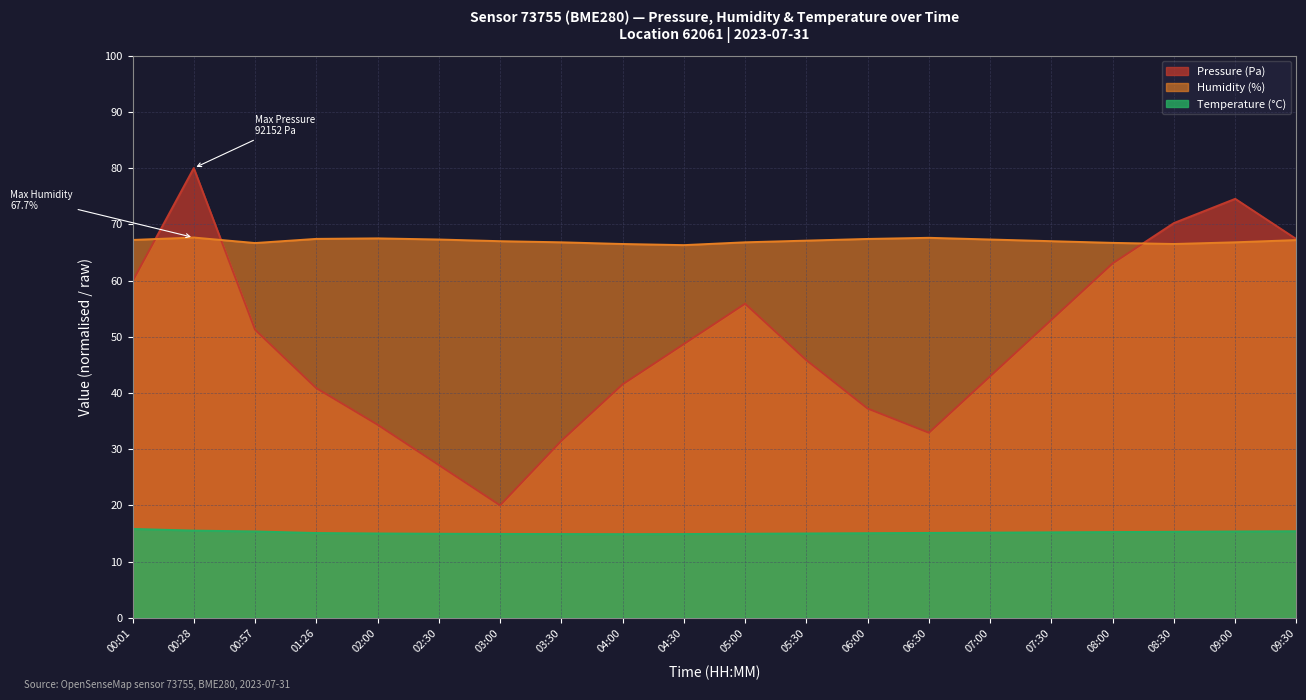

What is the spread (max minus min) of values at 07:00?

52.1